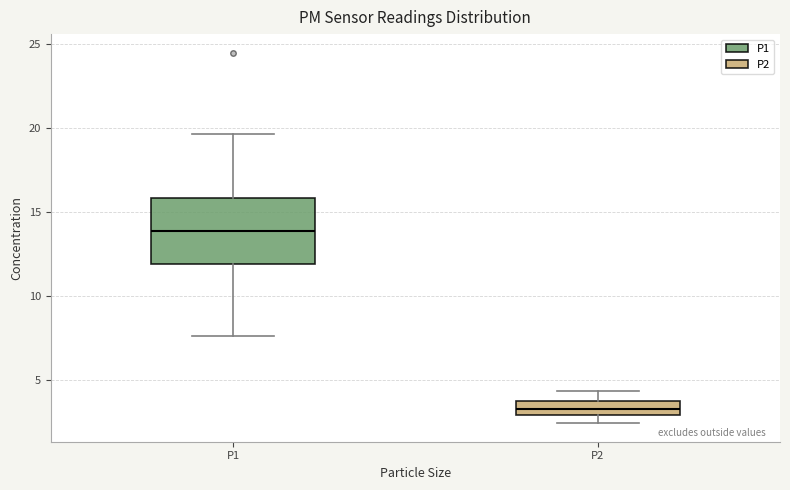

Which box's median line is the highest?

P1